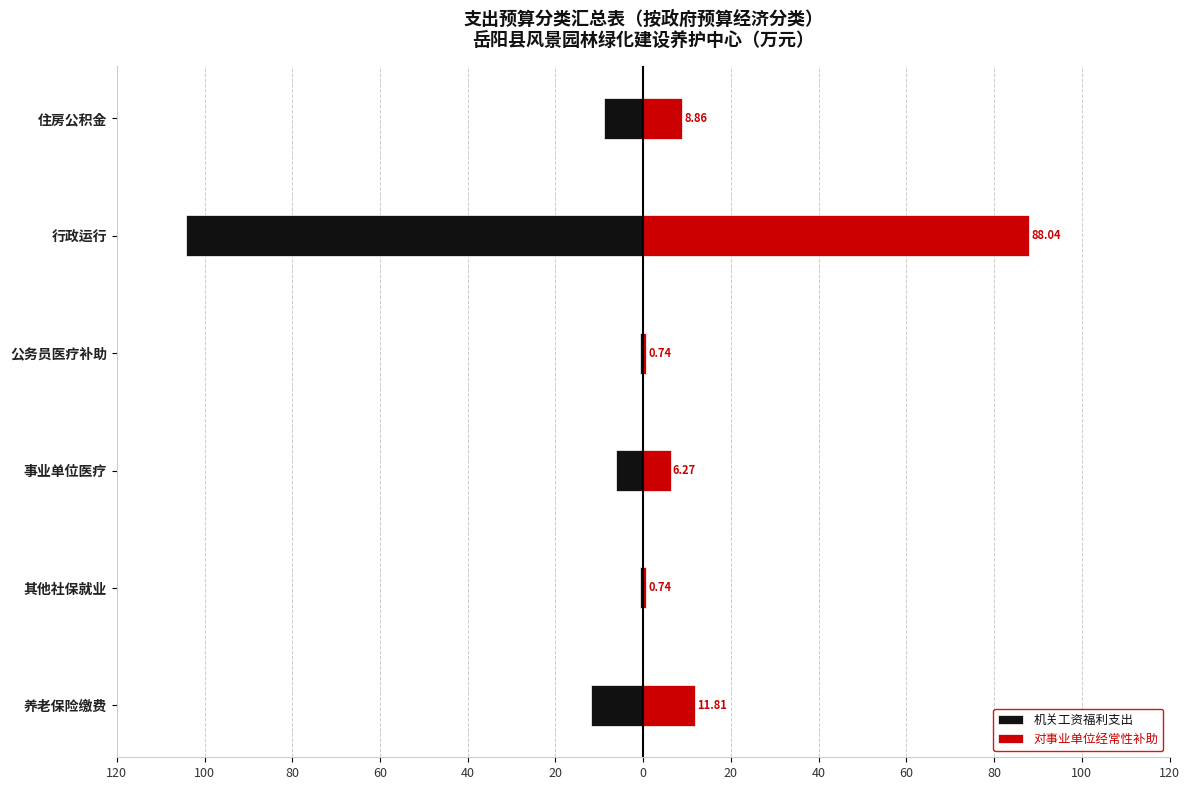

How many groups of bars are there?

6